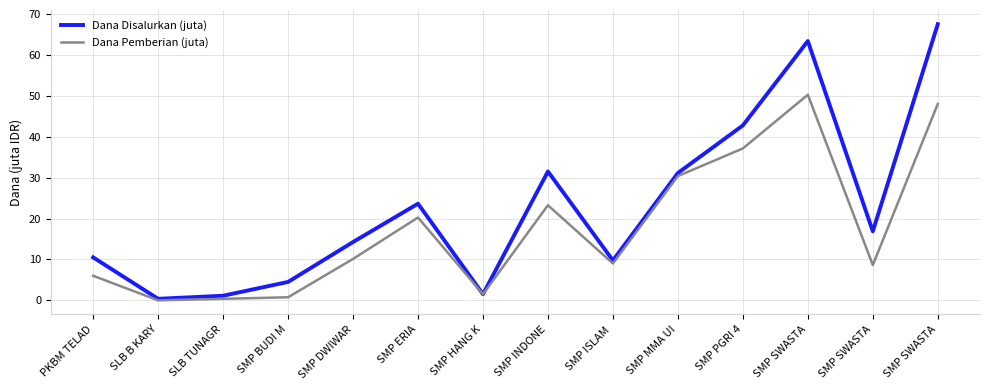

What is the difference between the maximum and minimum values in the Dana Pemberian (juta) series?

50.2